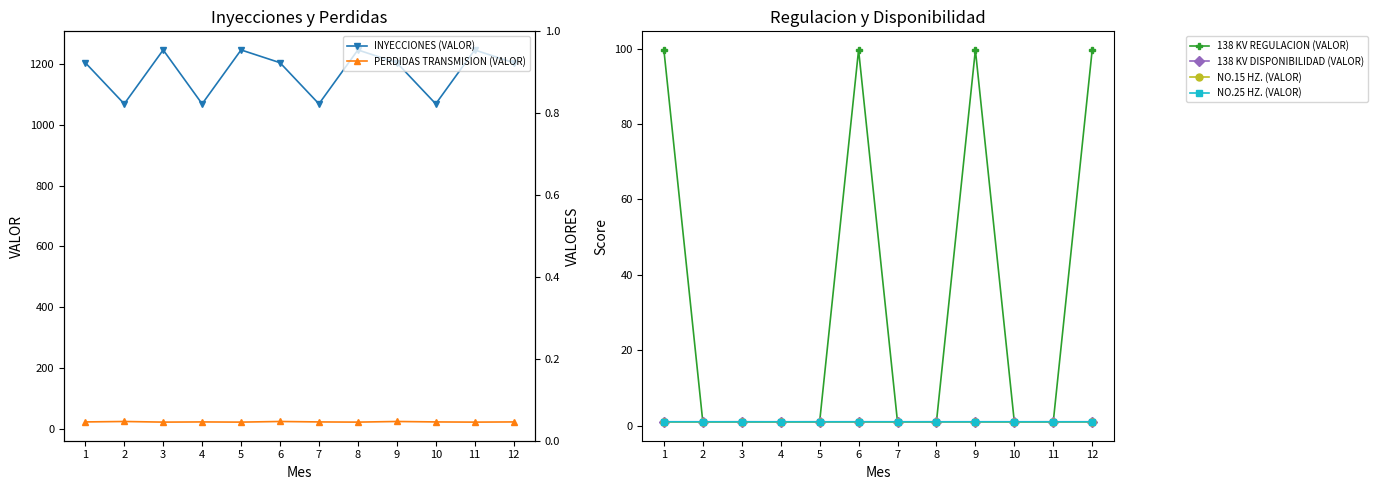

The value of INYECCIONES (VALOR) at 11 is 1246.7. True or false?

True